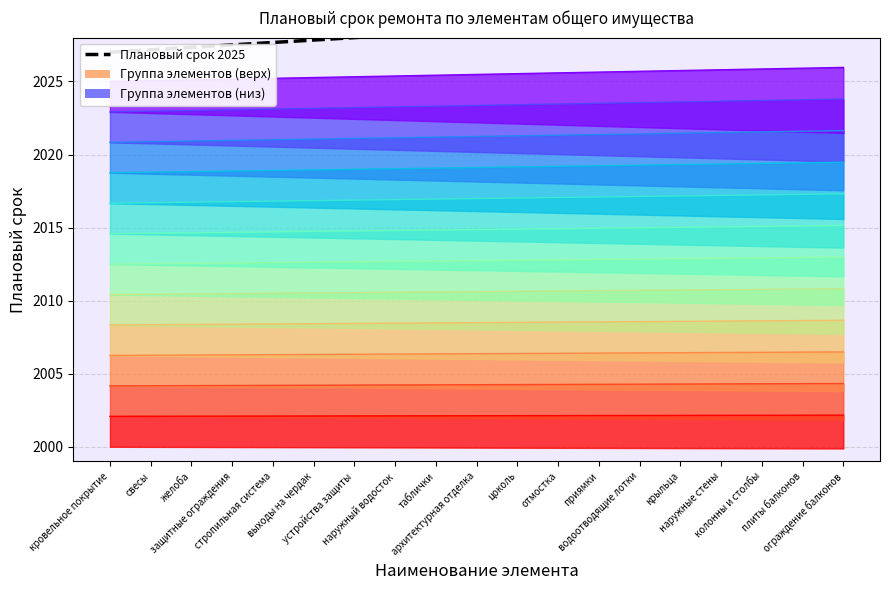

Does the chart have visible grid lines?

Yes